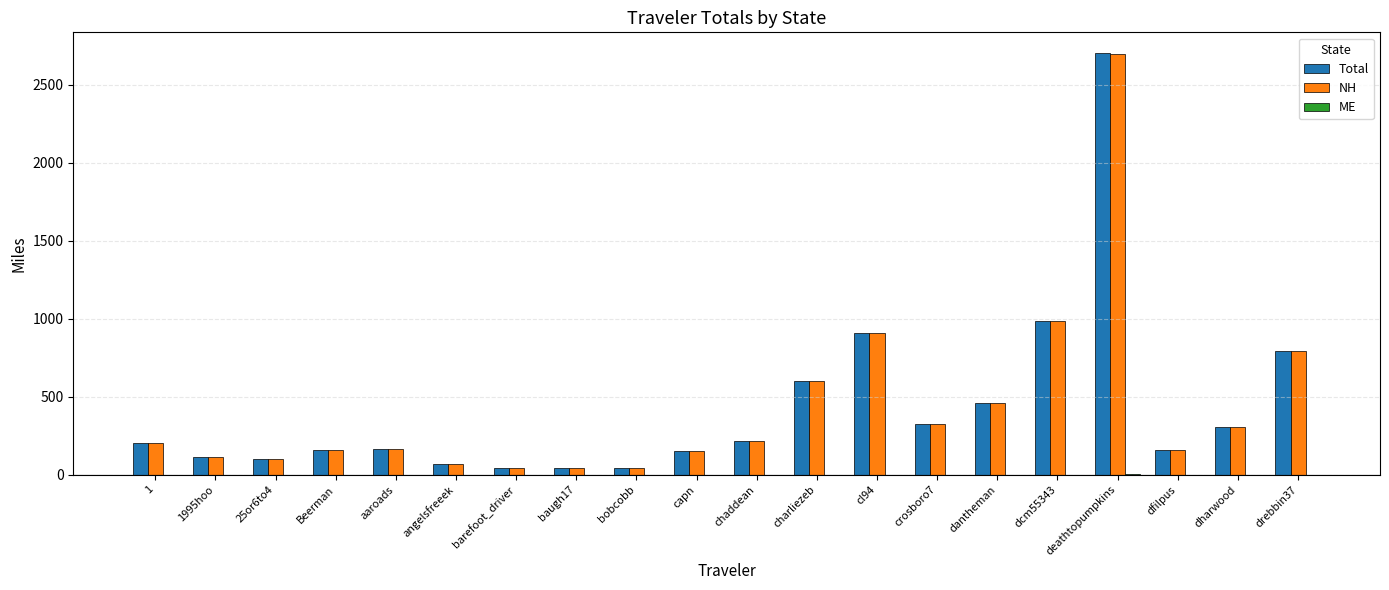

What is the total value across all series at baugh17?

90.6